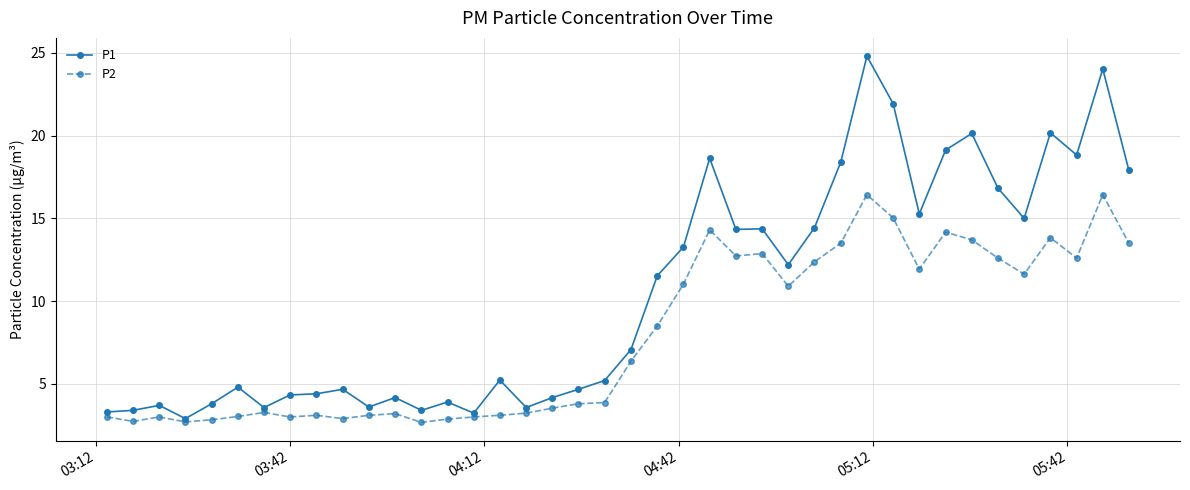

True or false: P2 and P1 cross at least once.

False